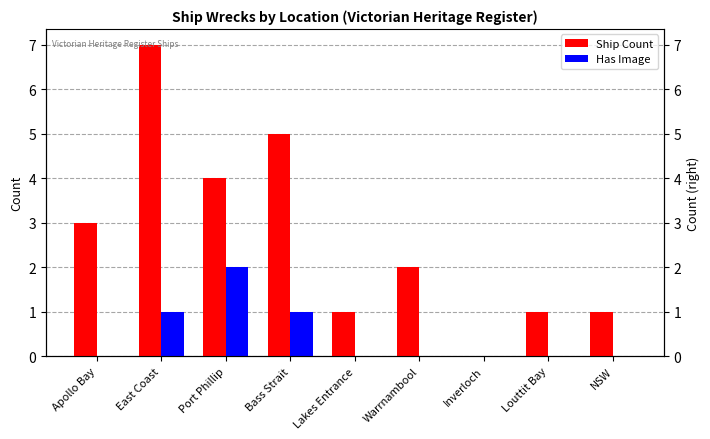

How many data points in Ship Count are less than 2?

4